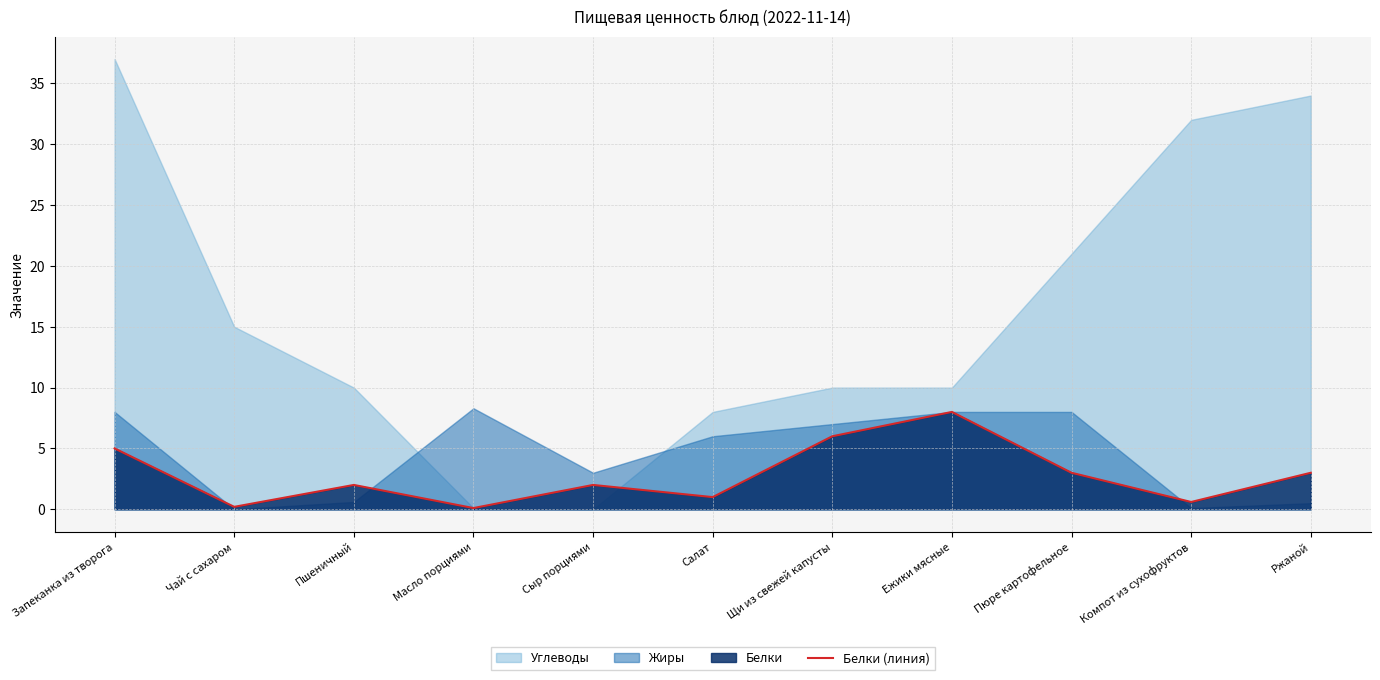

How many data points does each series have?

11